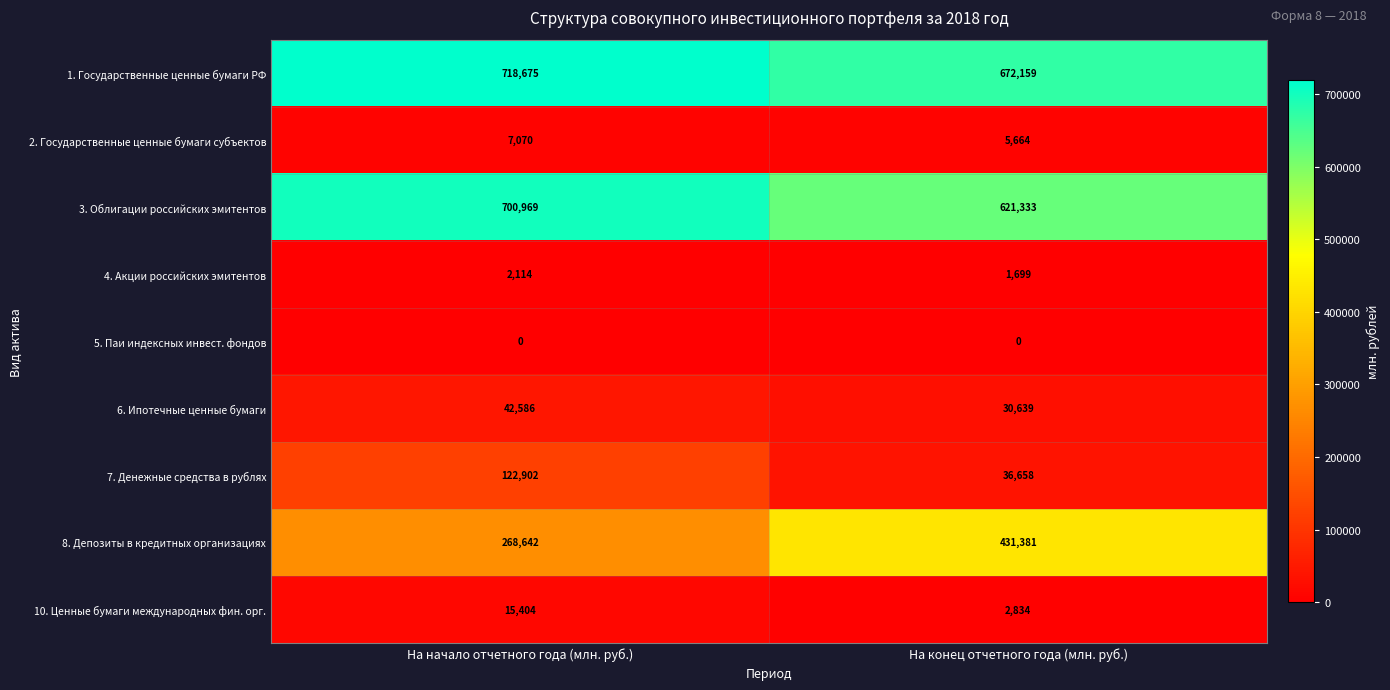

True or false: 10. Ценные бумаги международных фин. орг. has a value of 808 at На конец отчетного года (млн. руб.).

False